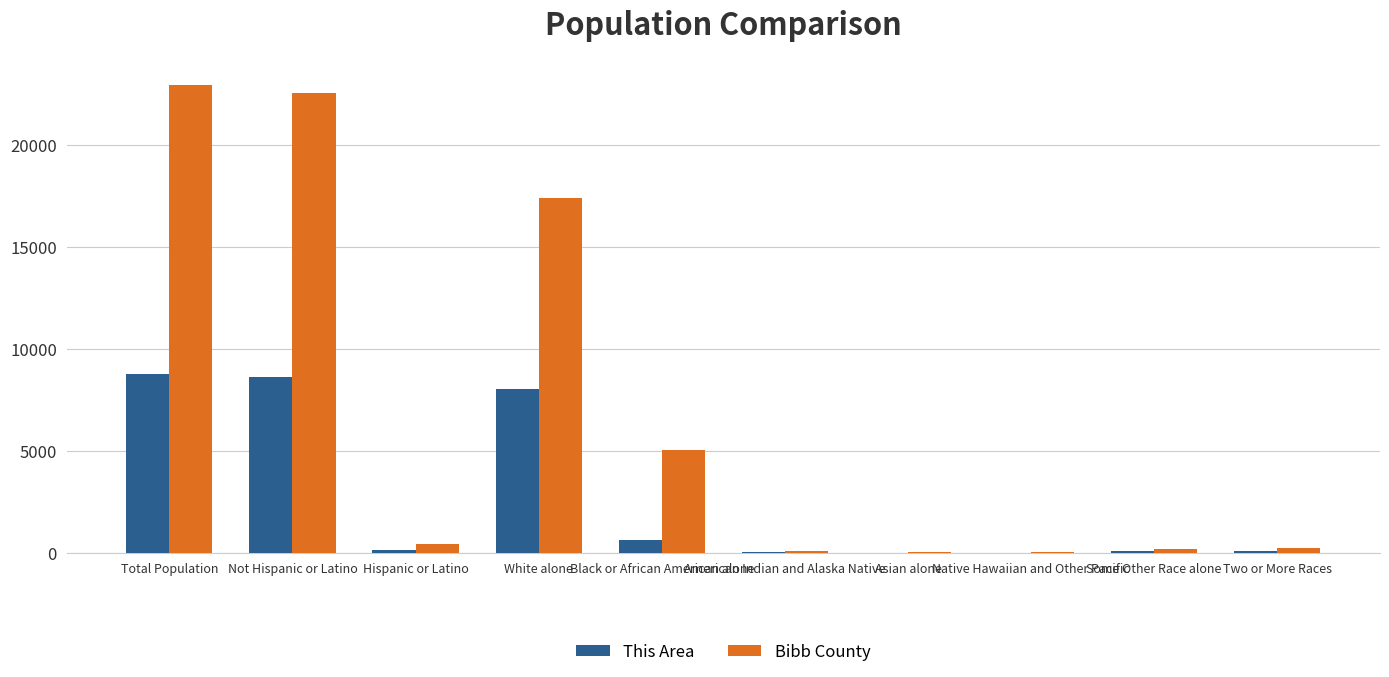

At which category is the sum across all series the highest?

Total Population